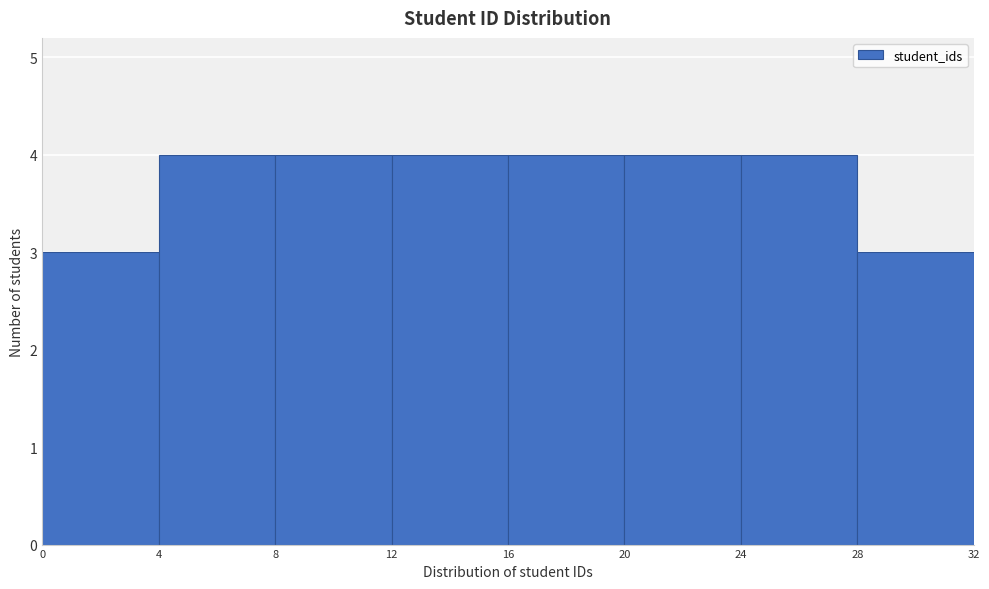

What is the height of the bar covering 0 to 4 on the x-axis? The values are not printed on the chart, so give them approximately, as read against the axis.

3